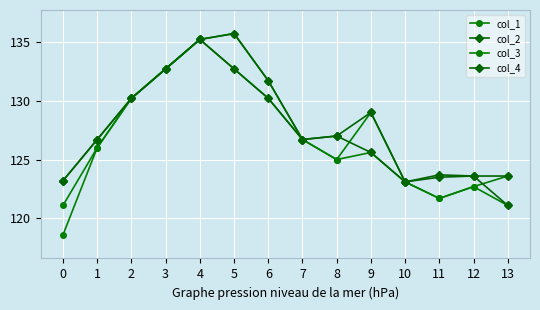

What is the difference between the highest and lowest values at 9?

3.4